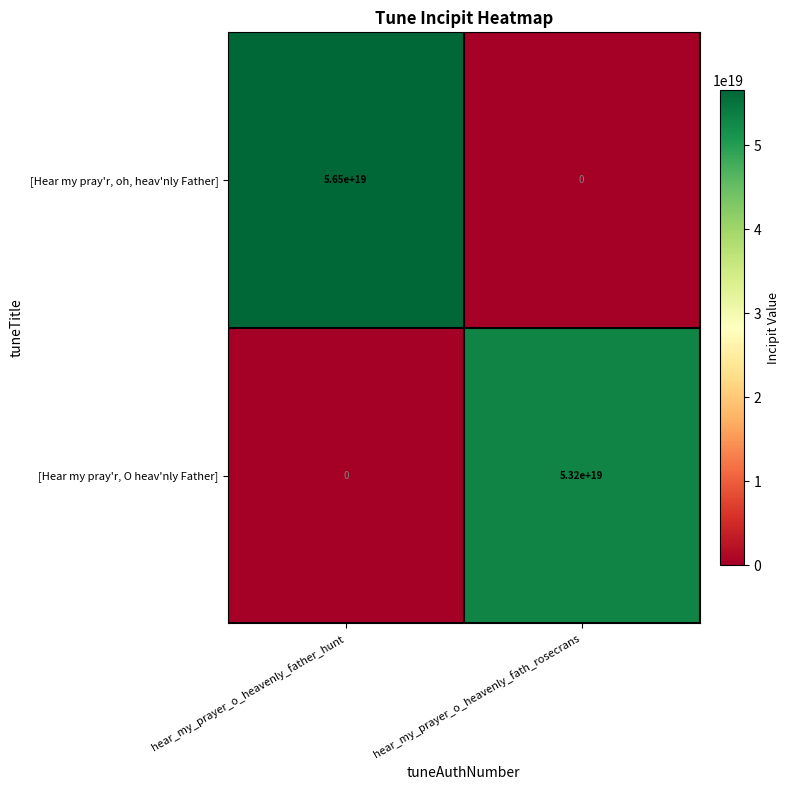

Is it true that [Hear my pray'r, oh, heav'nly Father] equals 82001572661164228608 at hear_my_prayer_o_heavenly_father_hunt?

False